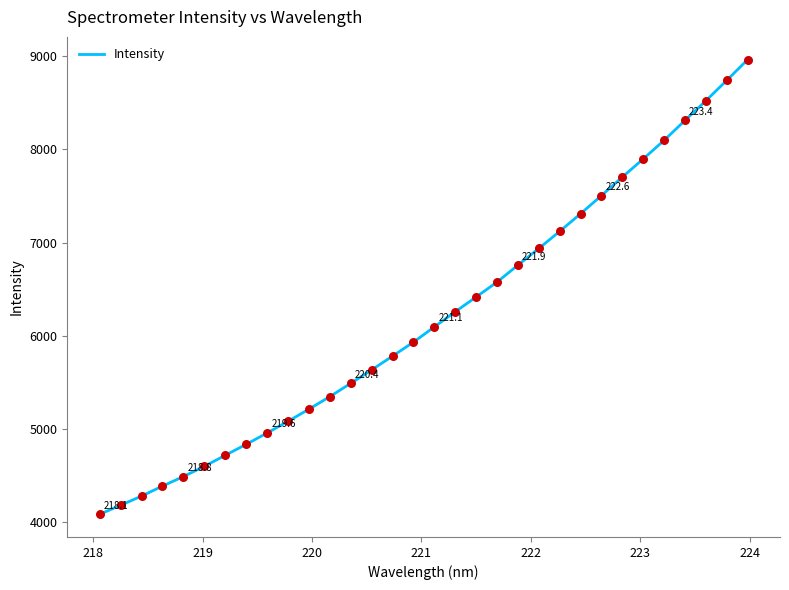

What is the smallest value displayed?

4086.2